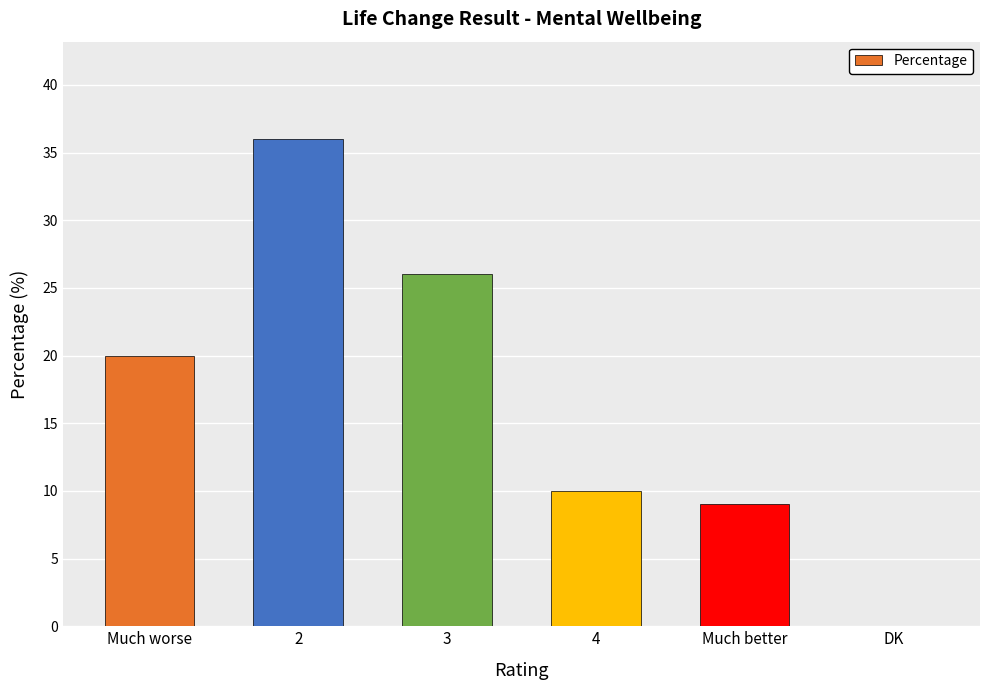

Reading left to right, extract all data points from this chart.

20	36	26	10	9	0